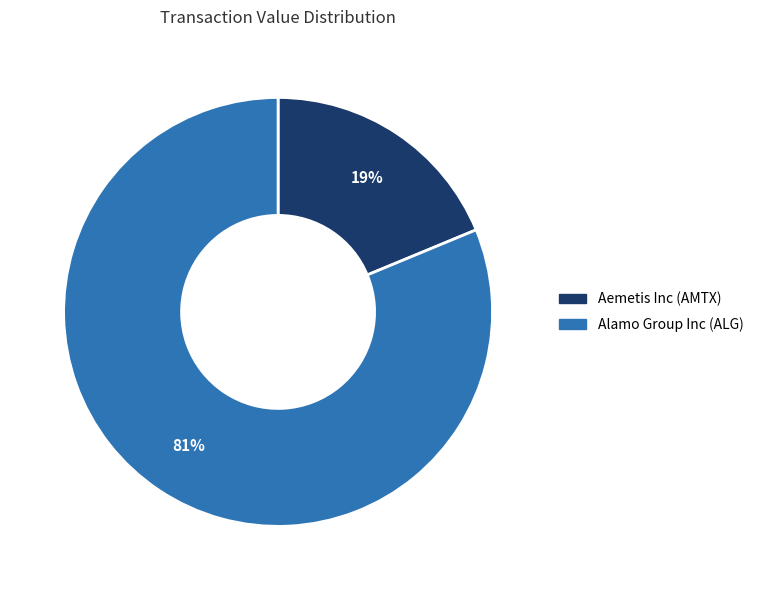

How many segments does this pie chart have?

2